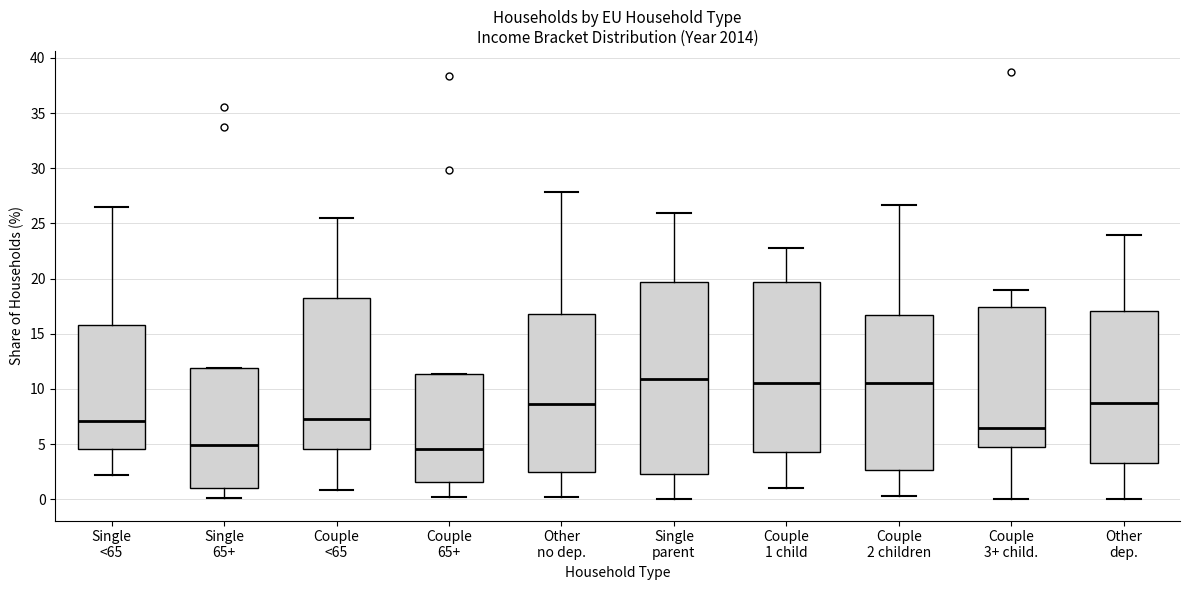

Reading left to right, transcribe this box plot: for each box, give where its median line is, the range the box spans, and where its two whiskers end, as read against the y-axis. The values are not printed on the chart, so give them approximately, as read against the axis.

Single <65: median 7.0, box 4.5 to 16.0, whiskers 2.0 to 26.5
Single 65+: median 5.0, box 1.0 to 12.0, whiskers 0.0 to 12.0
Couple <65: median 7.5, box 4.5 to 18.0, whiskers 1.0 to 25.5
Couple 65+: median 4.5, box 1.5 to 11.5, whiskers 0.0 to 11.5
Other no dep.: median 8.5, box 2.5 to 17.0, whiskers 0.0 to 28.0
Single parent: median 11.0, box 2.5 to 19.5, whiskers 0.0 to 26.0
Couple 1 child: median 10.5, box 4.5 to 19.5, whiskers 1.0 to 22.5
Couple 2 children: median 10.5, box 2.5 to 16.5, whiskers 0.5 to 26.5
Couple 3+ child.: median 6.5, box 4.5 to 17.5, whiskers 0.0 to 19.0
Other dep.: median 8.5, box 3.5 to 17.0, whiskers 0.0 to 24.0